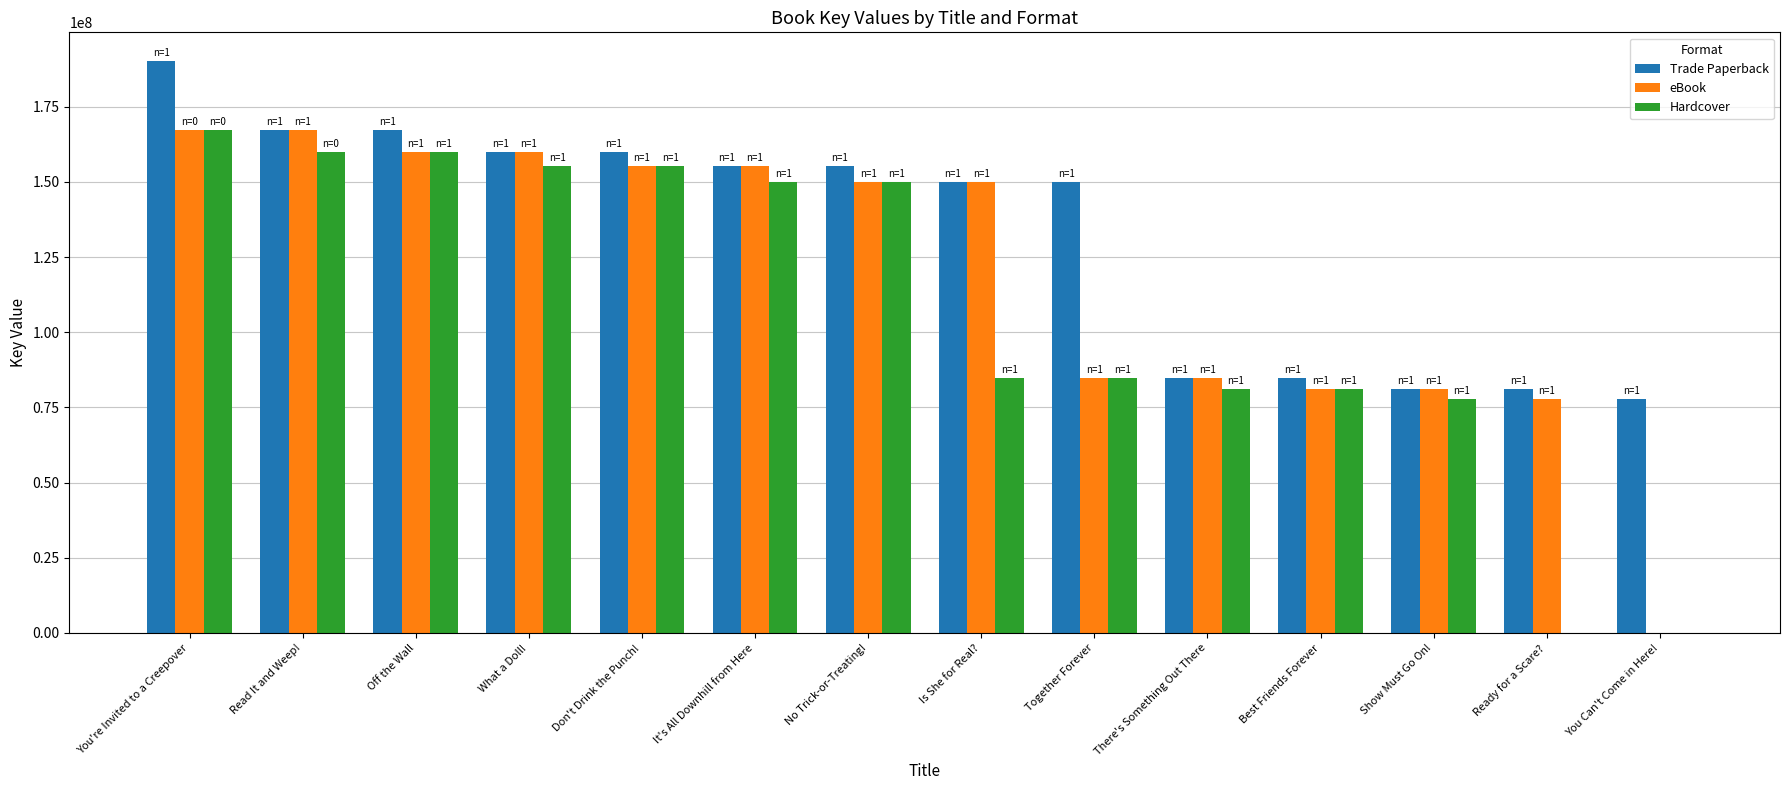

Read the eBook value at Off the Wall.

159881493